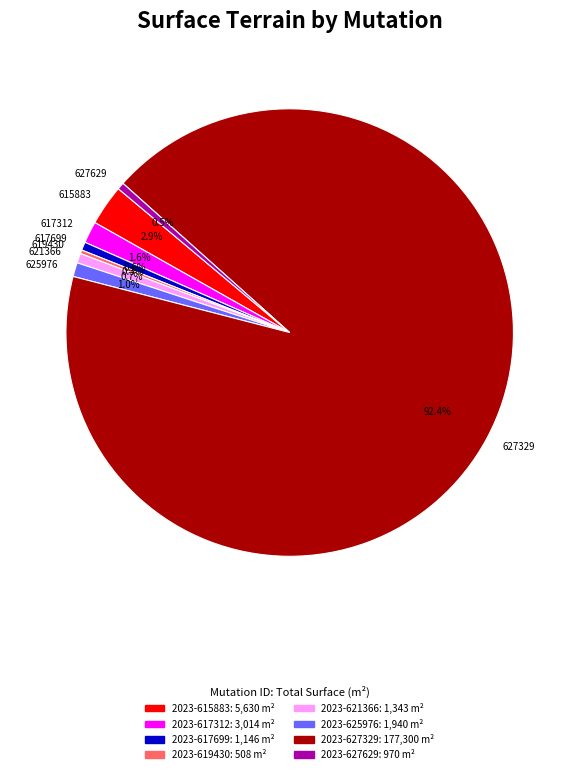

Do 615883 and 625976 together represent more than half of the pie?

No